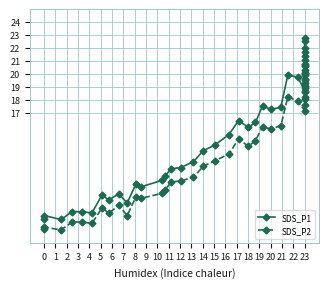

Which series has the largest range (max minus min)?

SDS_P1